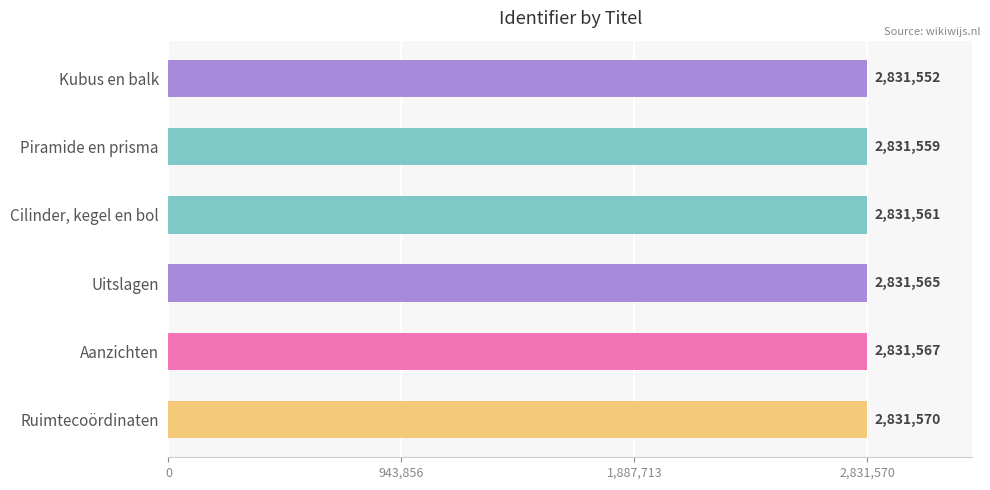

What is the smallest value displayed?

2831552